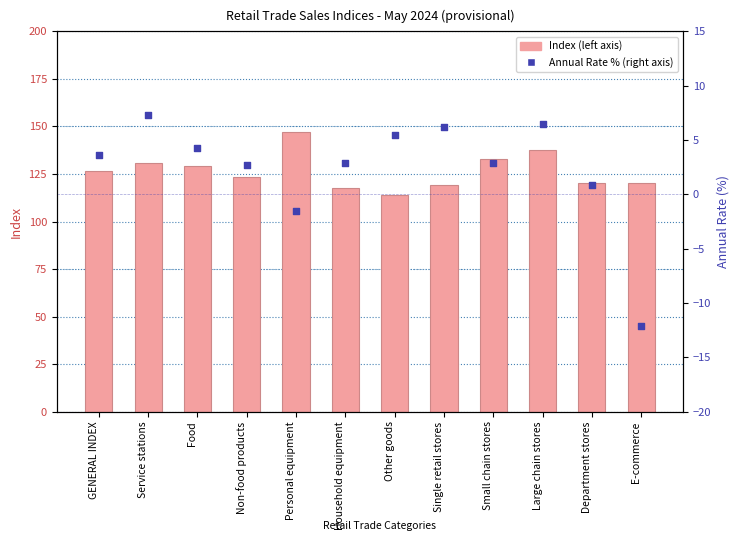

At how many categories does at least one series exceed 58?

12